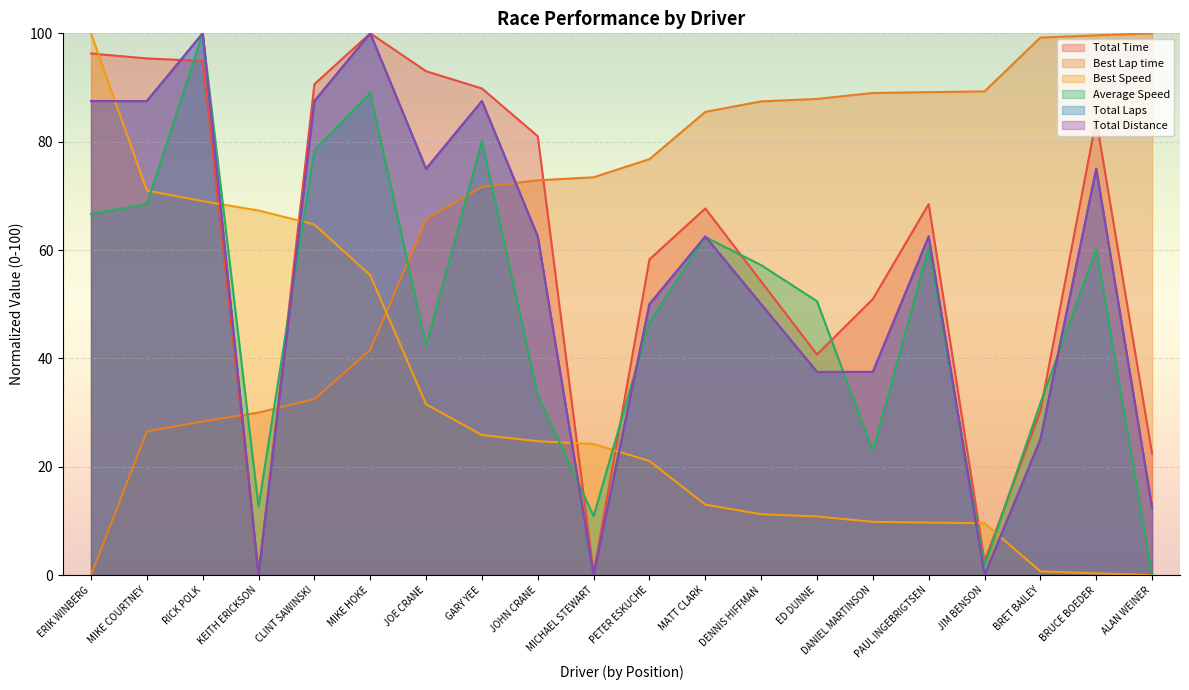

List the labels in order of Best Lap time value, largest first.

ALAN WEINER, BRUCE BOEDER, BRET BAILEY, JIM BENSON, PAUL INGEBRIGTSEN, DANIEL MARTINSON, ED DUNNE, DENNIS HIFFMAN, MATT CLARK, PETER ESKUCHE, MICHAEL STEWART, JOHN CRANE, GARY YEE, JOE CRANE, MIKE HOKE, CLINT SAWINSKI, KEITH ERICKSON, RICK POLK, MIKE COURTNEY, ERIK WINBERG